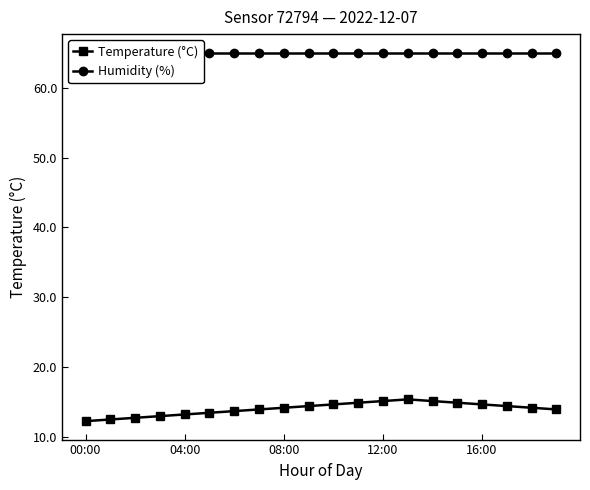

True or false: Temperature (°C) has more than 0 points higher than both neighbors.

True